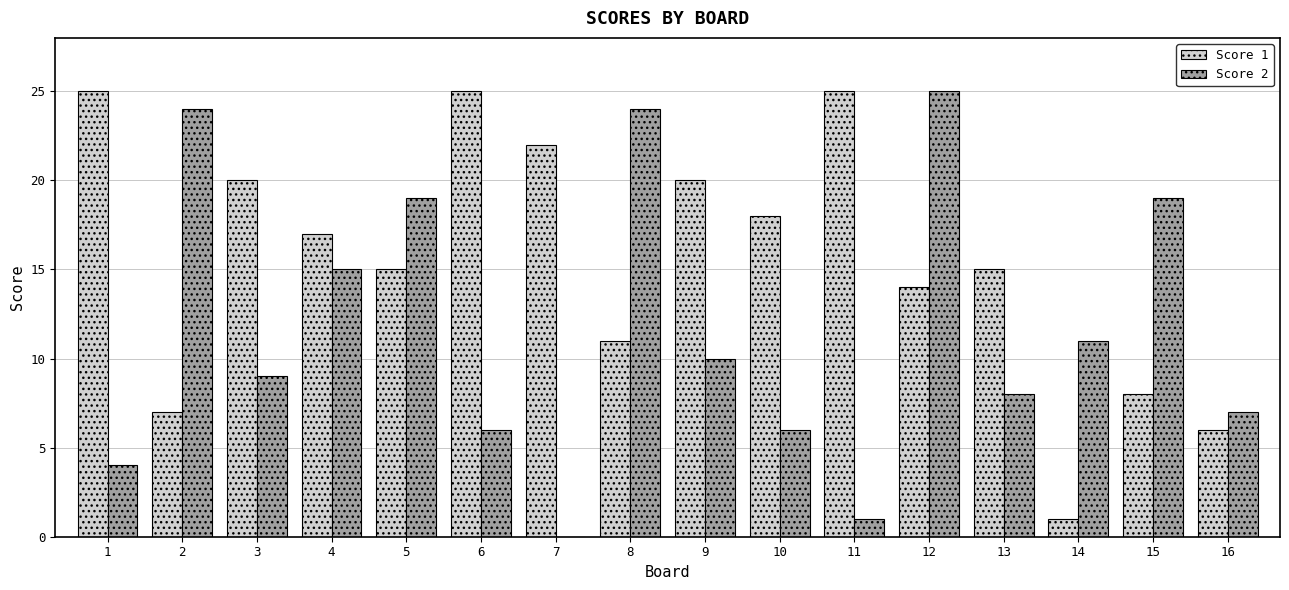

True or false: Score 1 has a value of 15 at 13.

True